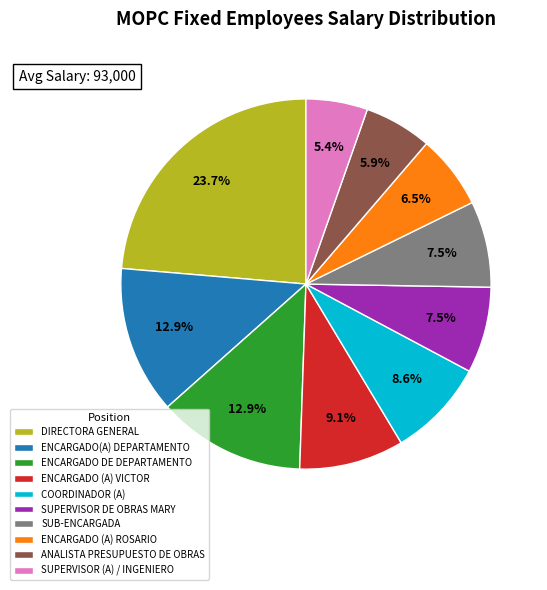

To the nearest percent, what is the difference between the COORDINADOR (A) and DIRECTORA GENERAL slice percentages?

15%